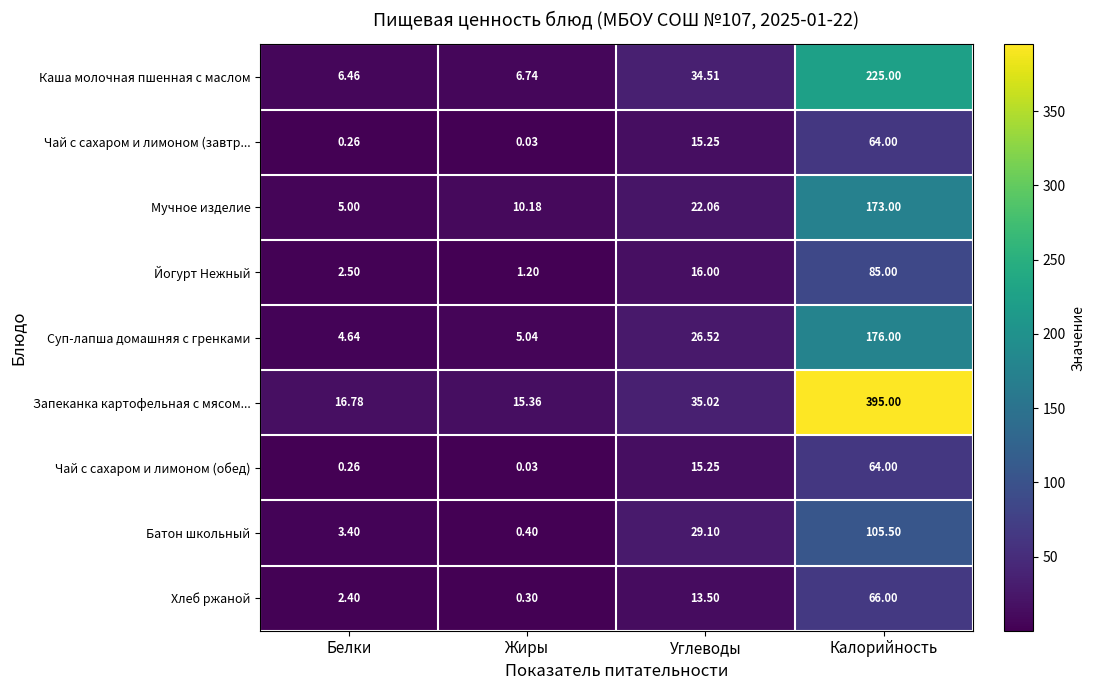

Rank the categories by Чай с сахаром и лимоном (обед) value from highest to lowest.

Калорийность, Углеводы, Белки, Жиры